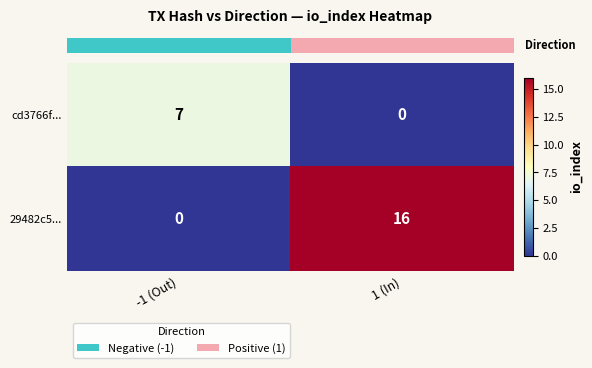

What is the greatest value displayed?

16